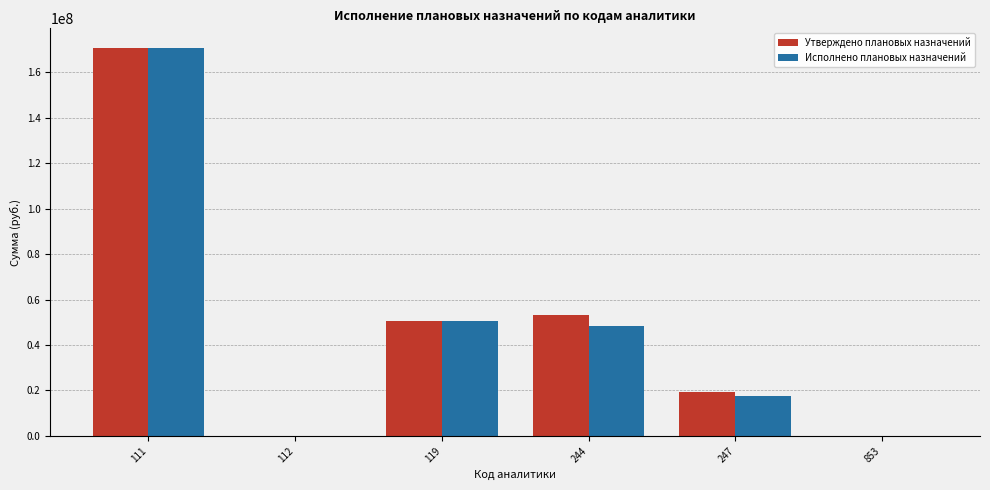

What is the maximum value for Исполнено плановых назначений?

170391377.7